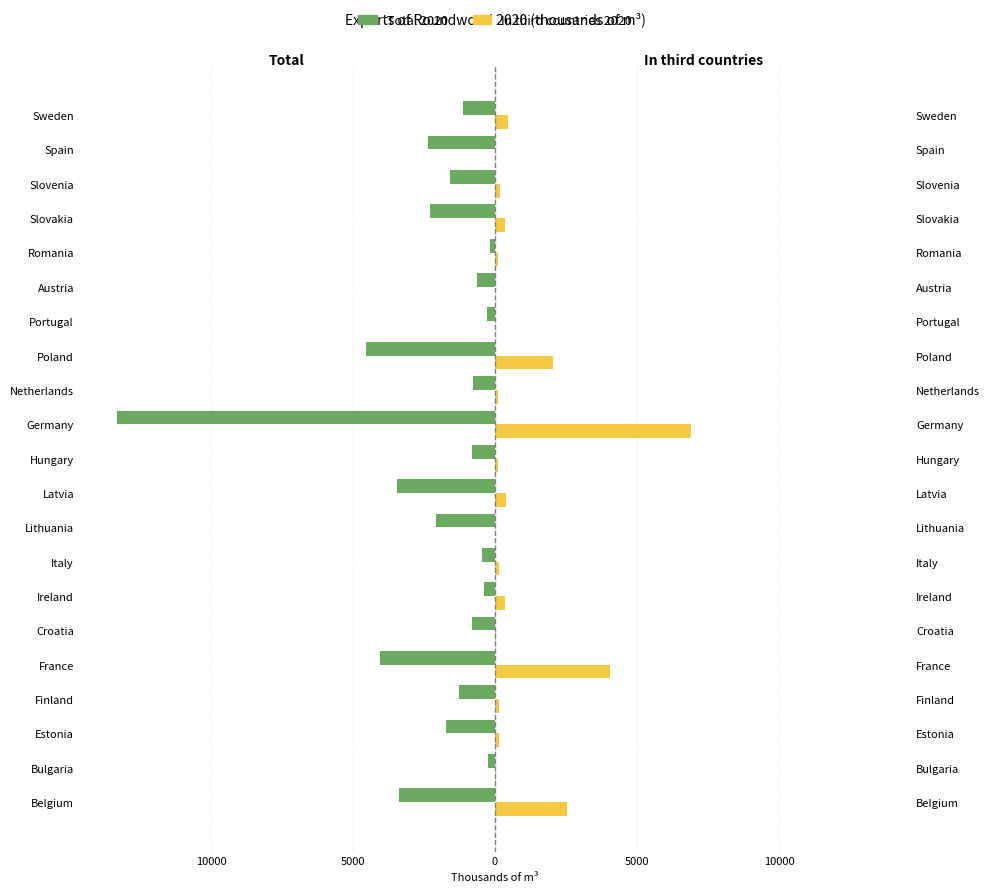

Which series has the largest range (max minus min)?

Total 2020